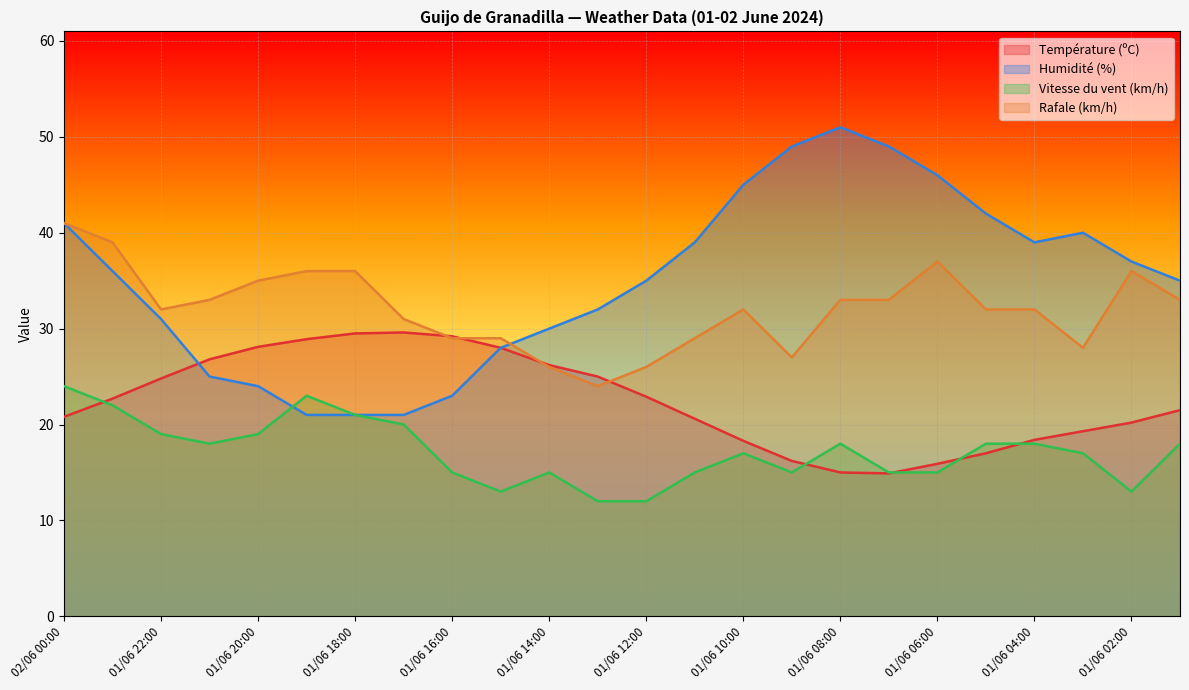

After their last crossing, which series has the higher values: Température (ºC) or Rafale (km/h)?

Rafale (km/h)